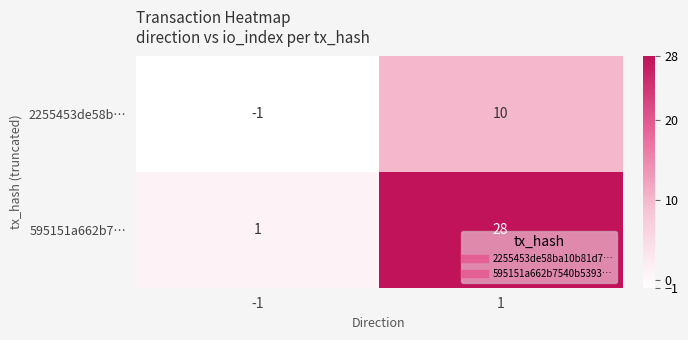

The value of 595151a662b7… at -1 is 1. True or false?

True